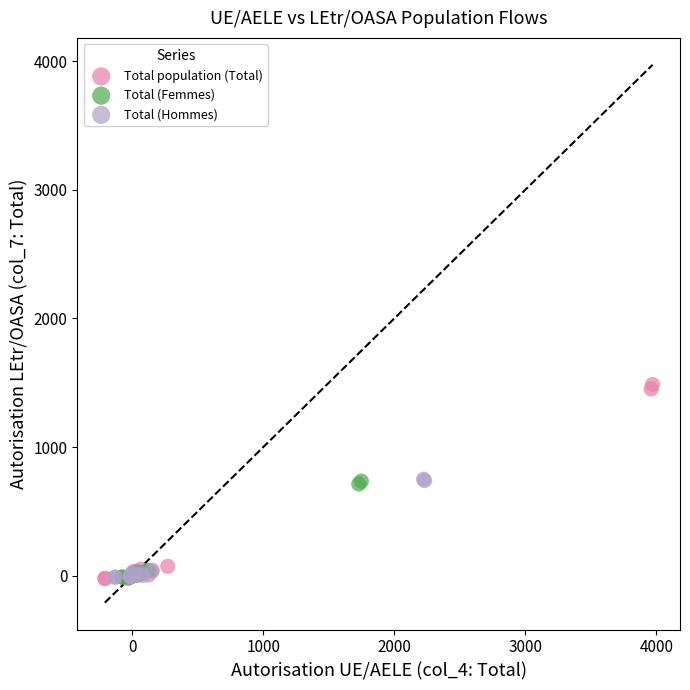

Which series has the widest spread of Y values?

Total population (Total)